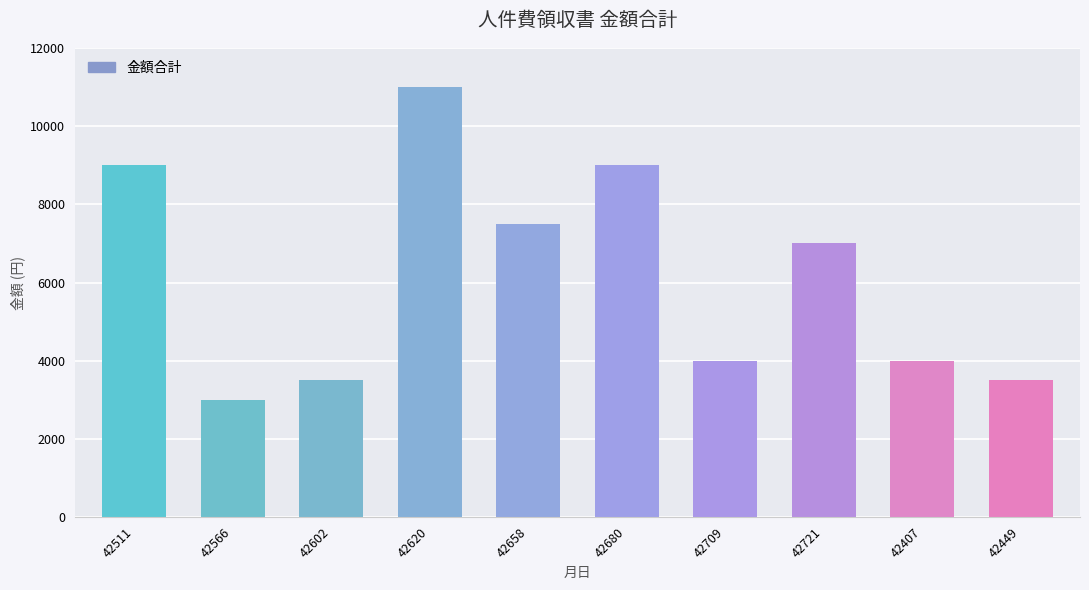

Which category has the highest value across all series?

42620